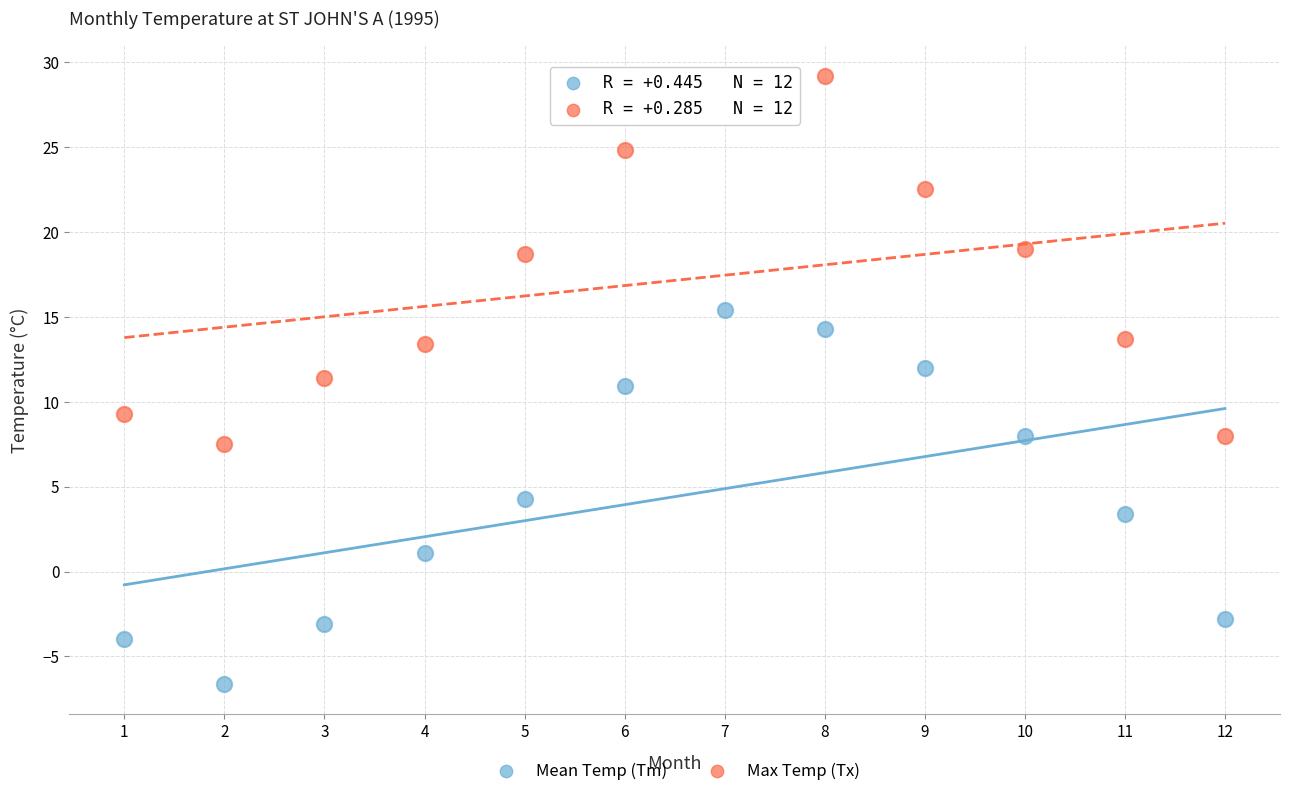

Which series reaches the minimum Y coordinate?

Mean Temp (Tm)